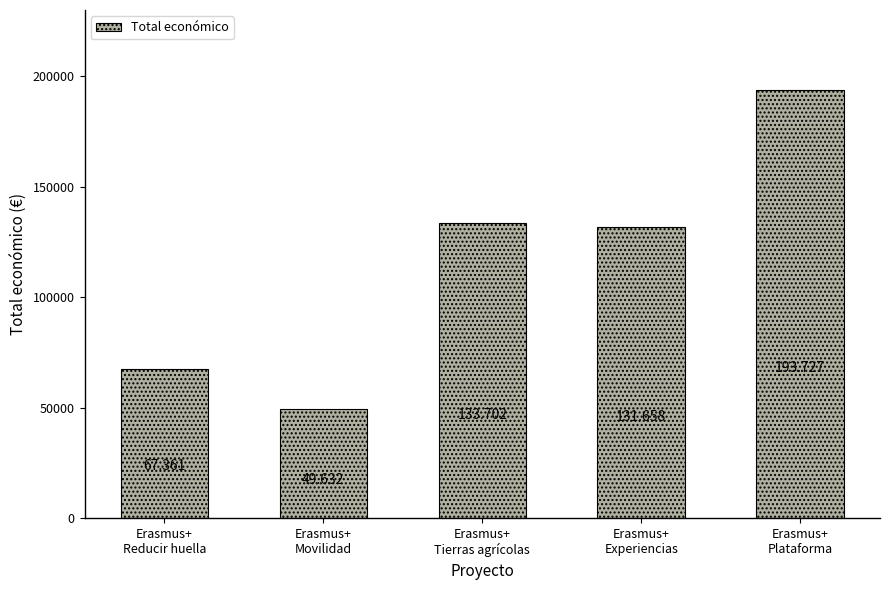

How many bars are there in total?

5